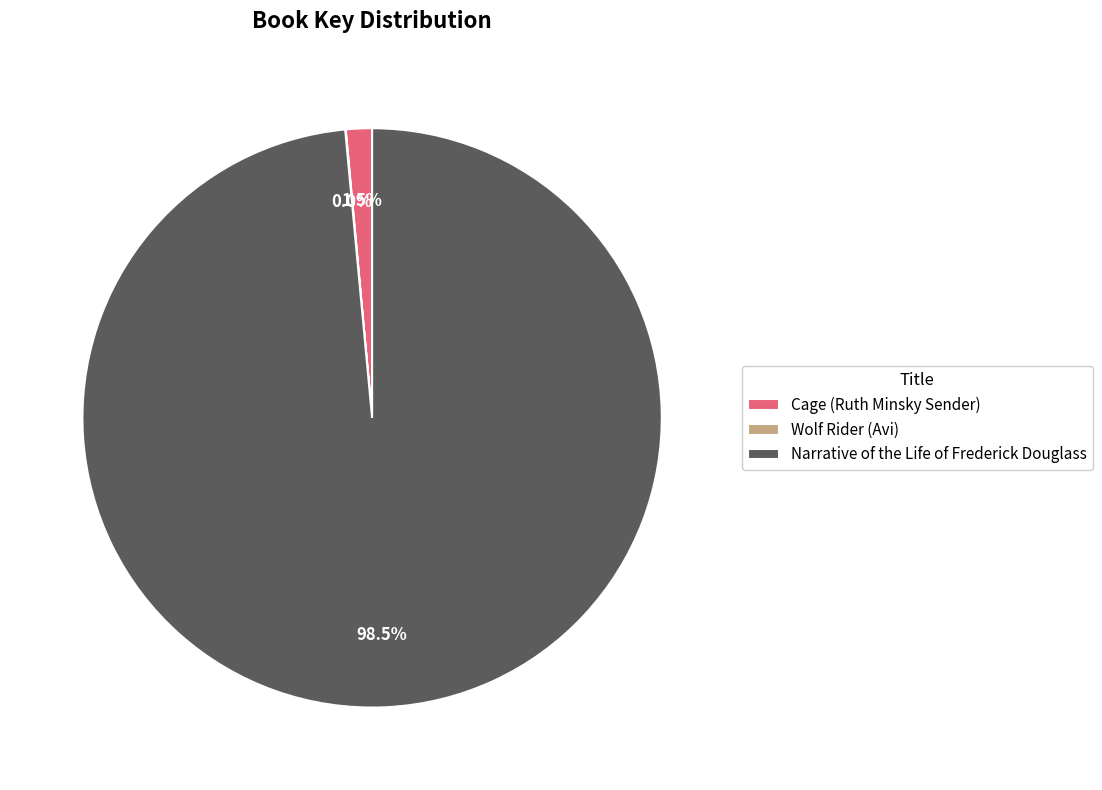

Which category has the biggest portion of the pie?

Narrative of the Life of Frederick Douglass